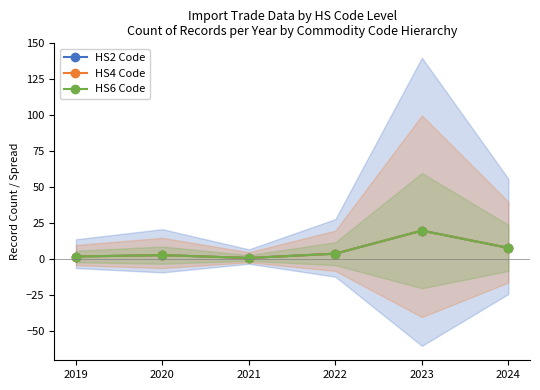

How many data points in HS2 Code are less than 4?

3